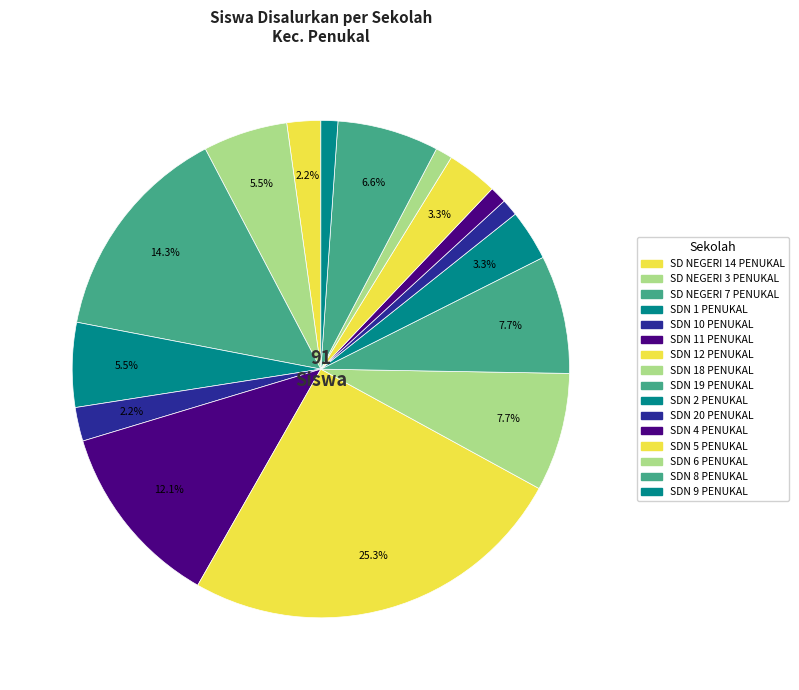

How many segments does this pie chart have?

16